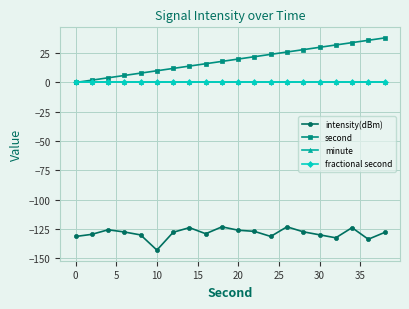

Is this an area chart (filled region under the line)?

No